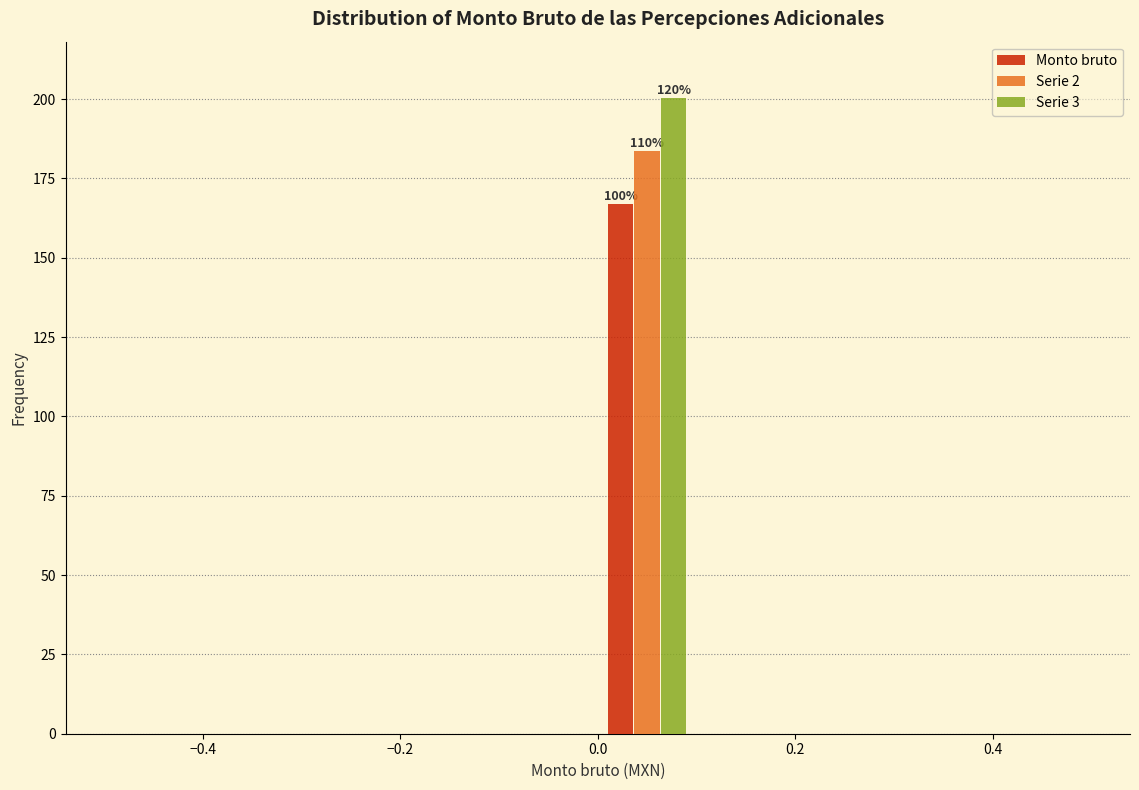

In the Monto bruto series, which range on the x-axis has the tallest bar?

0.0 to 0.1